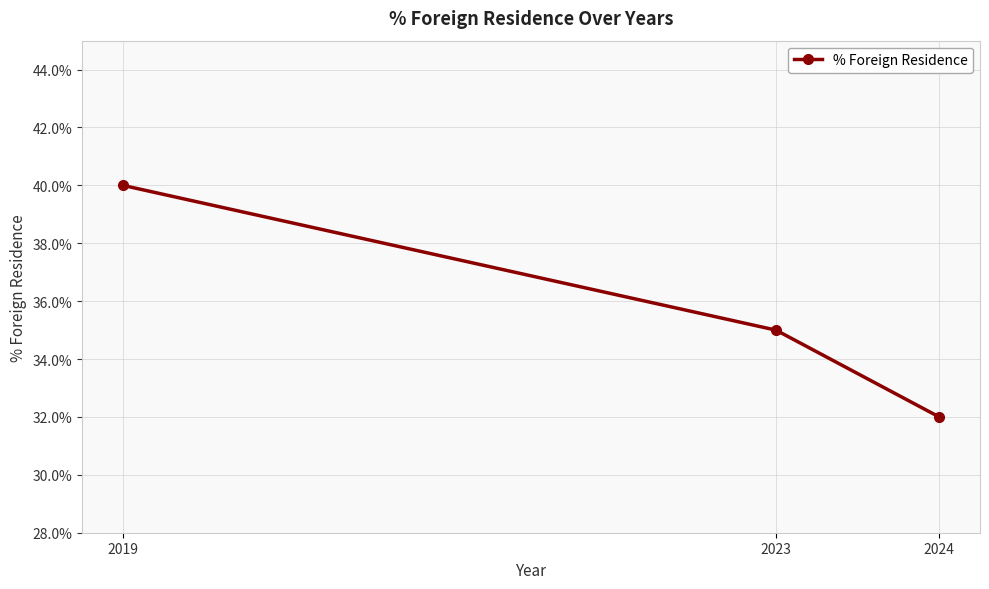

What is the smallest value displayed?

0.3